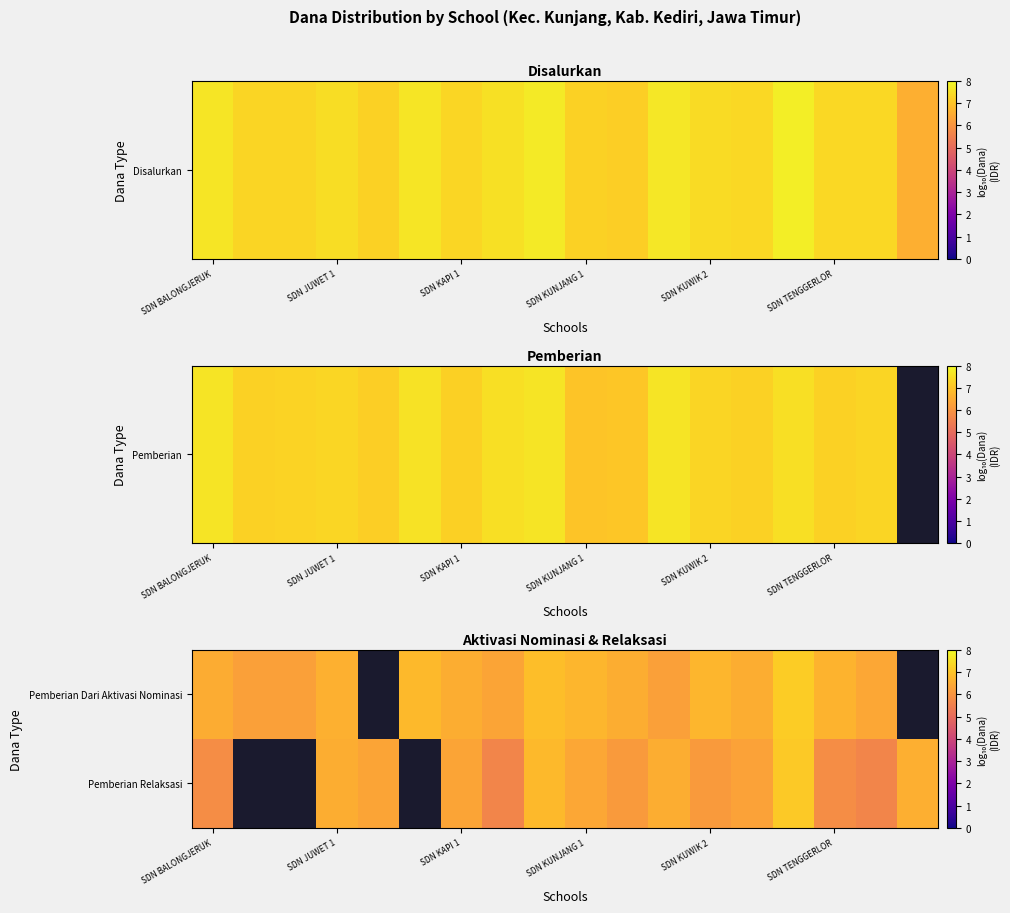

What is the difference between the second highest and minimum values in the Pemberian Relaksasi series?

1.0